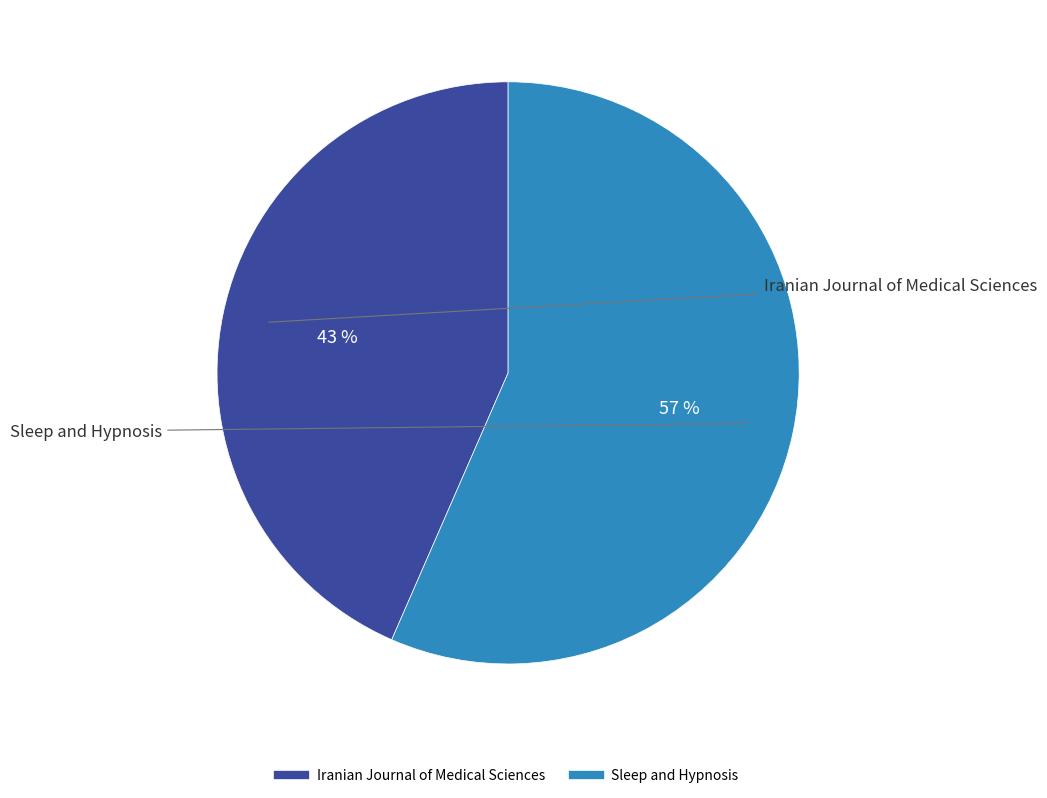

Count the number of slices in the pie.

2